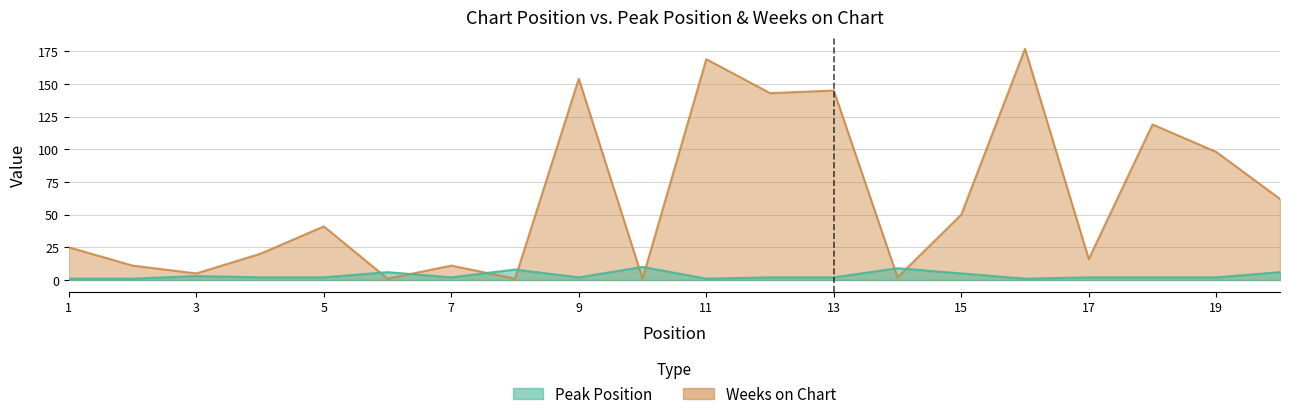

What is the difference between the maximum and minimum values in the Weeks on Chart series?

176